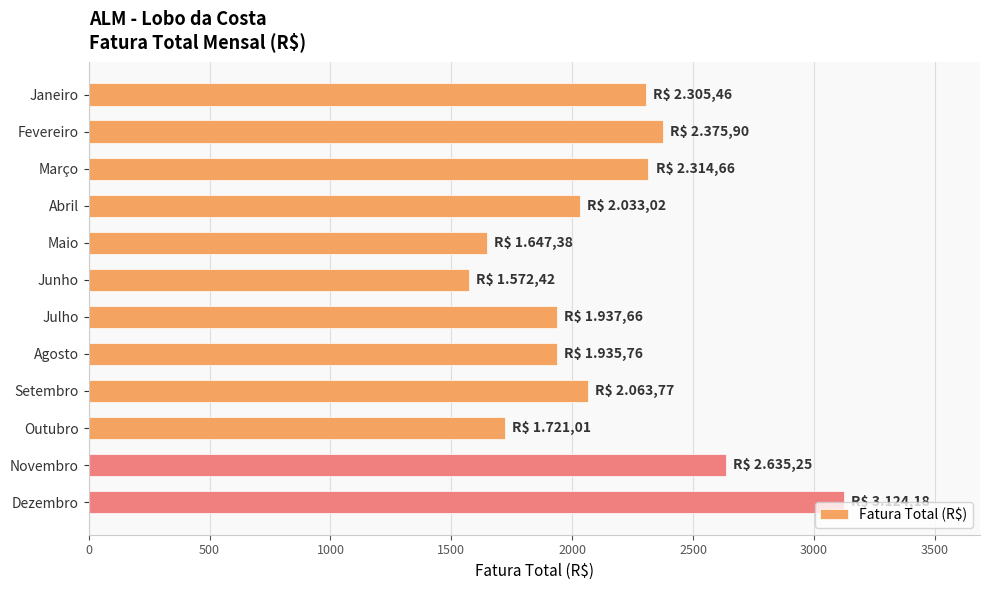

What value does the data have at Agosto?

1935.8